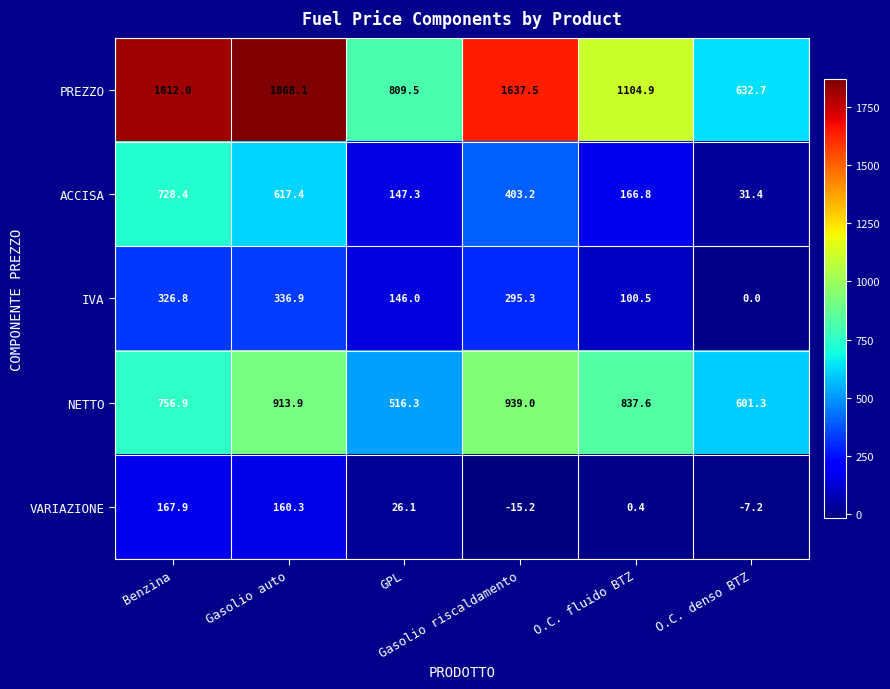

Which series has the largest total across all categories?

PREZZO